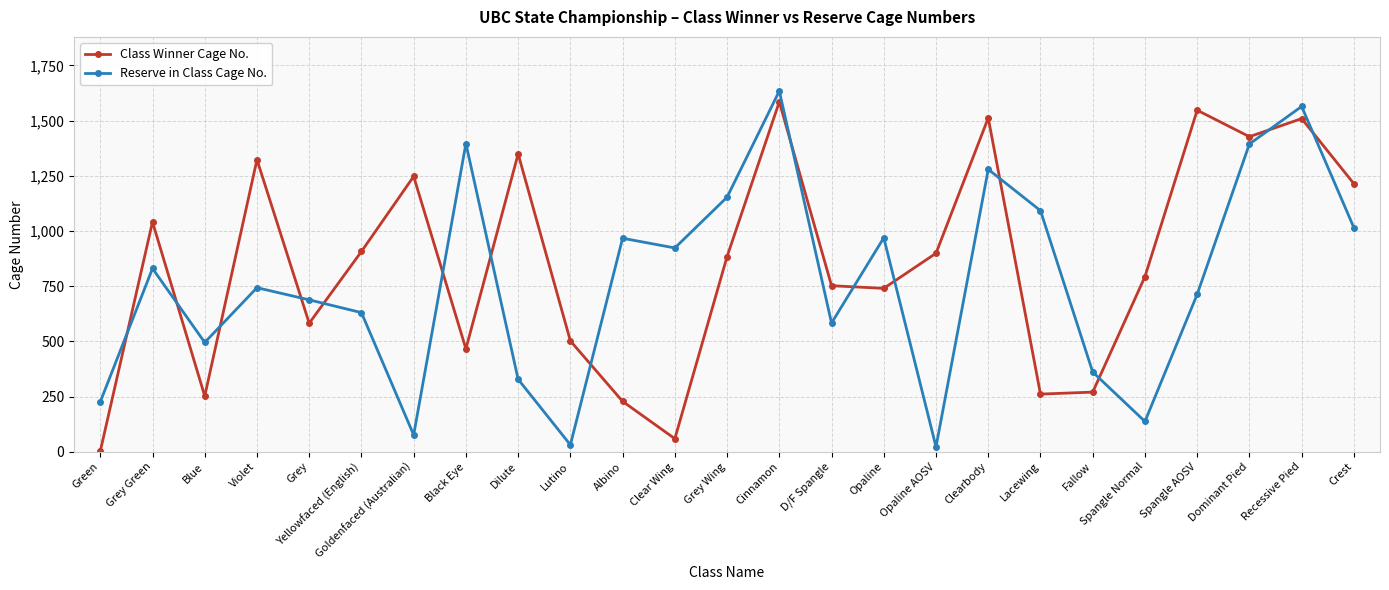

Where do Reserve in Class Cage No. and Class Winner Cage No. first cross each other?

Green and Grey Green